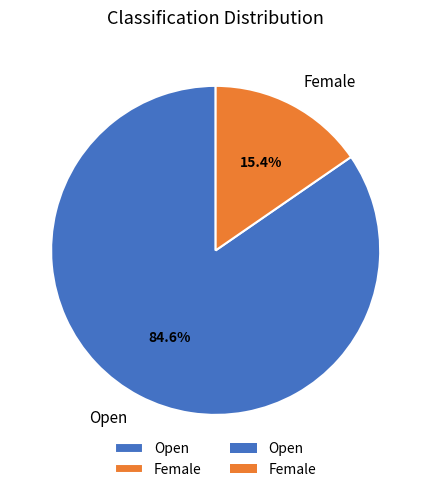

What portion of the pie excludes Female?

84.6%